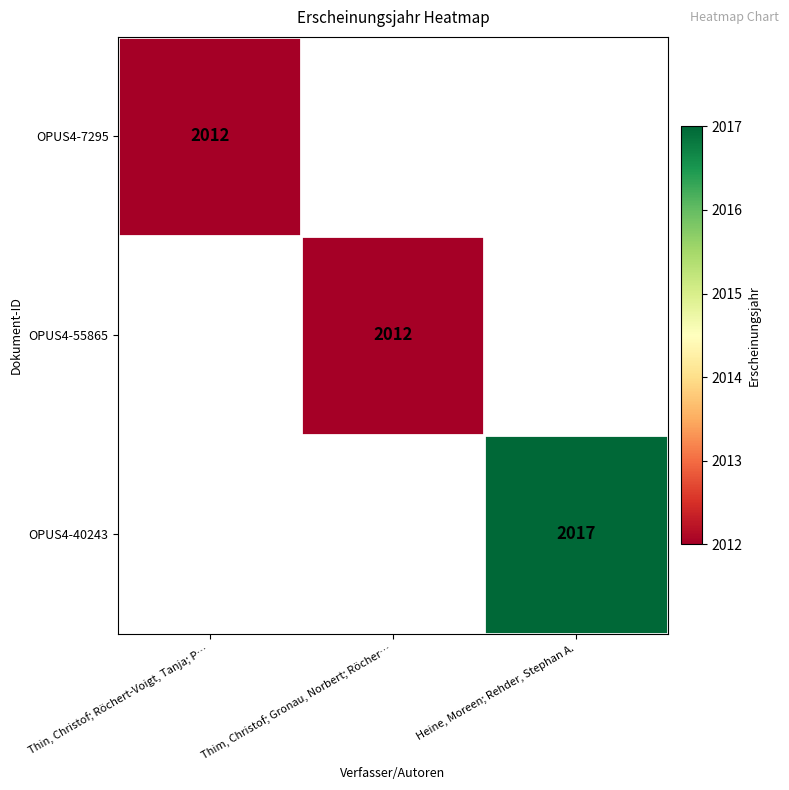

Is it true that OPUS4-40243 equals 2017 at Heine, Moreen; Rehder, Stephan A.?

True